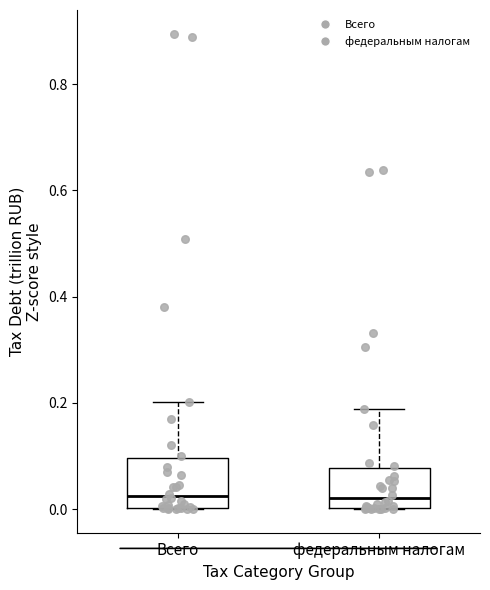

Reading left to right, read every box against the y-axis: the position of its median line, the range the box covers, and the ends of its whiskers. The values are not printed on the chart, so give them approximately, as read against the axis.

Всего: median 0.02, box 0.00 to 0.10, whiskers 0.00 to 0.20
федеральным налогам: median 0.02, box 0.00 to 0.08, whiskers 0.00 to 0.18